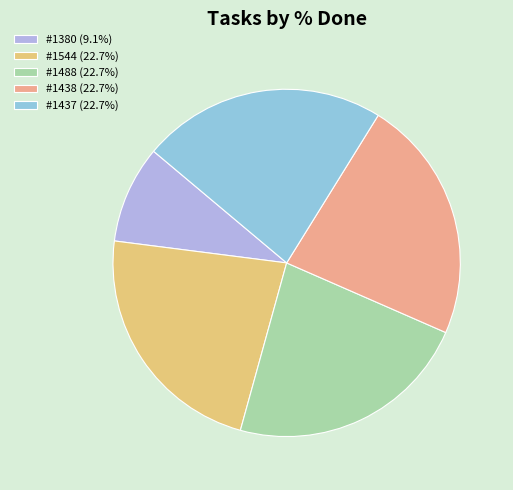

Is there any slice that represents more than half of the pie?

No